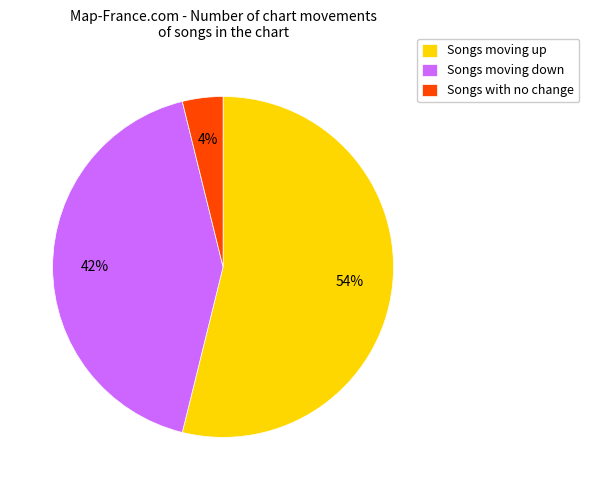

To the nearest percent, what is the difference between the largest and smallest slice percentages?

50%